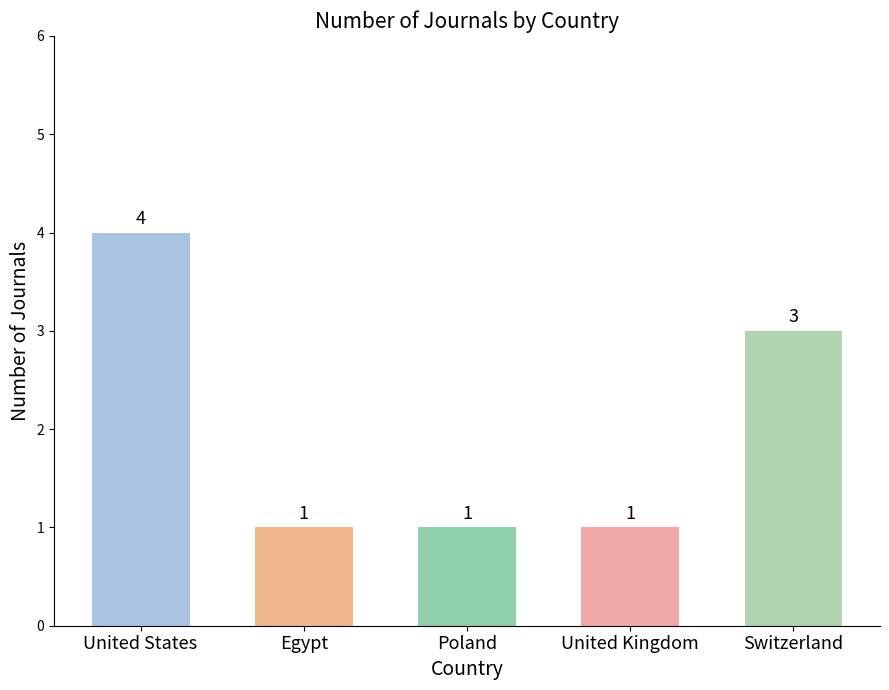

Are the bars horizontal?

No